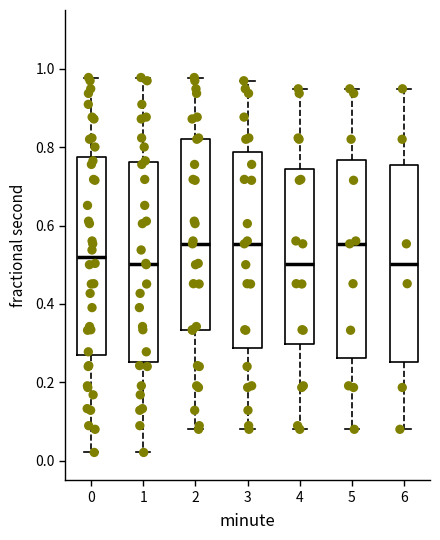

Reading left to right, transcribe this box plot: for each box, give where its median line is, the range the box spans, and where its two whiskers end, as read against the y-axis. The values are not printed on the chart, so give them approximately, as read against the axis.

0: median 0.52, box 0.26 to 0.78, whiskers 0.02 to 0.98
1: median 0.50, box 0.26 to 0.76, whiskers 0.02 to 0.98
2: median 0.56, box 0.34 to 0.82, whiskers 0.08 to 0.98
3: median 0.56, box 0.28 to 0.78, whiskers 0.08 to 0.96
4: median 0.50, box 0.30 to 0.74, whiskers 0.08 to 0.94
5: median 0.56, box 0.26 to 0.76, whiskers 0.08 to 0.94
6: median 0.50, box 0.26 to 0.76, whiskers 0.08 to 0.94